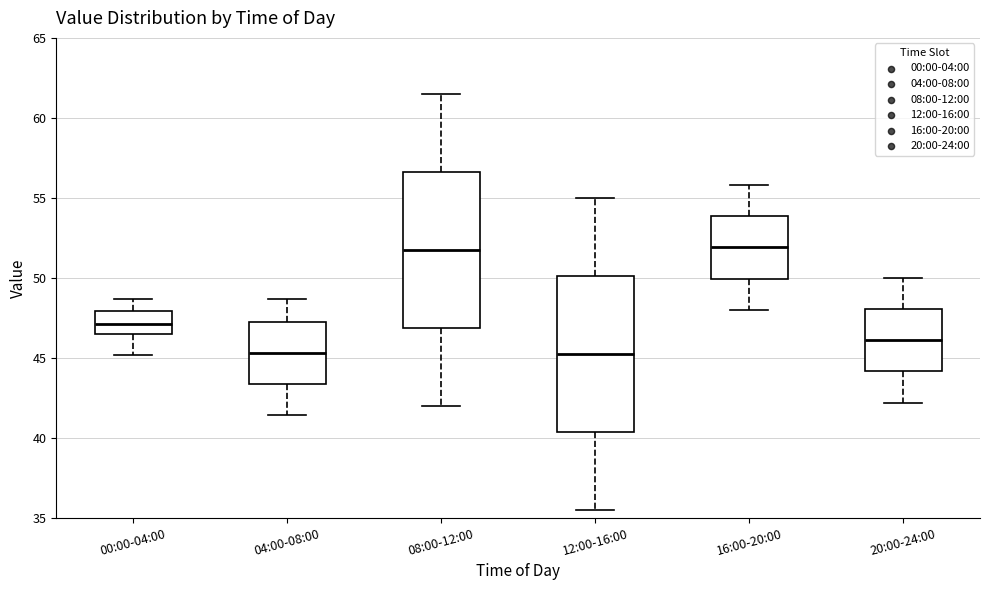

Reading left to right, read every box against the y-axis: the position of its median line, the range the box covers, and the ends of its whiskers. The values are not printed on the chart, so give them approximately, as read against the axis.

00:00-04:00: median 47.0, box 46.5 to 48.0, whiskers 45.0 to 48.5
04:00-08:00: median 45.5, box 43.5 to 47.5, whiskers 41.5 to 48.5
08:00-12:00: median 52.0, box 47.0 to 56.5, whiskers 42.0 to 61.5
12:00-16:00: median 45.5, box 40.5 to 50.0, whiskers 35.5 to 55.0
16:00-20:00: median 52.0, box 50.0 to 54.0, whiskers 48.0 to 56.0
20:00-24:00: median 46.0, box 44.0 to 48.0, whiskers 42.0 to 50.0